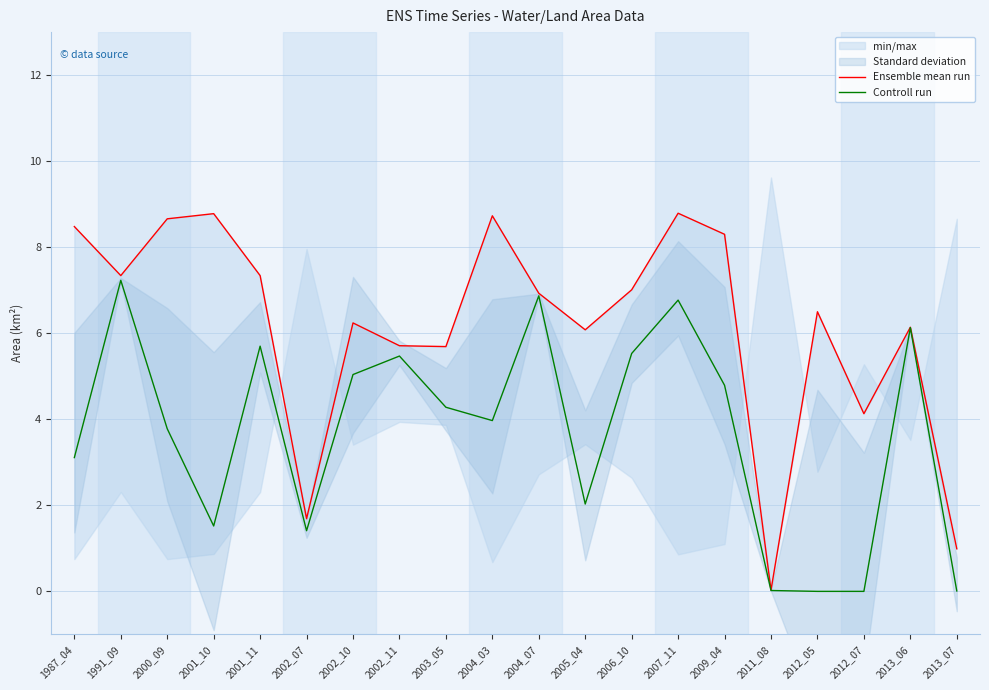

Is the value of Controll run at 1991_09 greater than the value of Ensemble mean run at 2013_06?

Yes